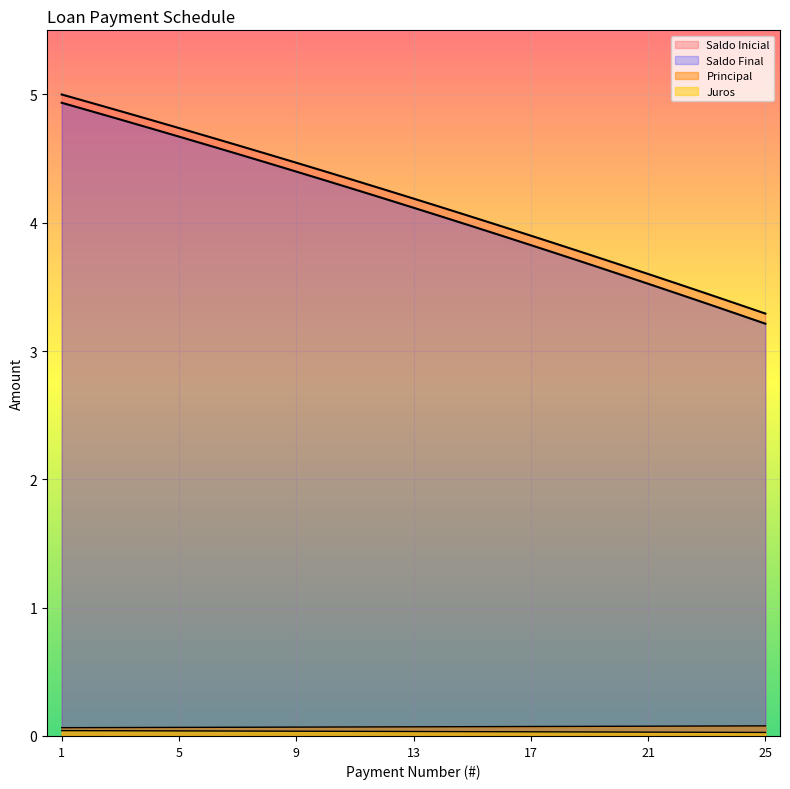

Read the Saldo Inicial value at 23.

3.4